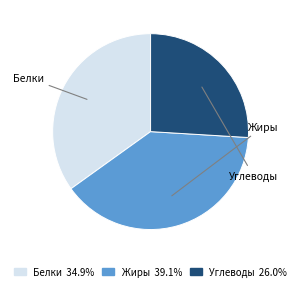

Which slice is the smallest?

Углеводы